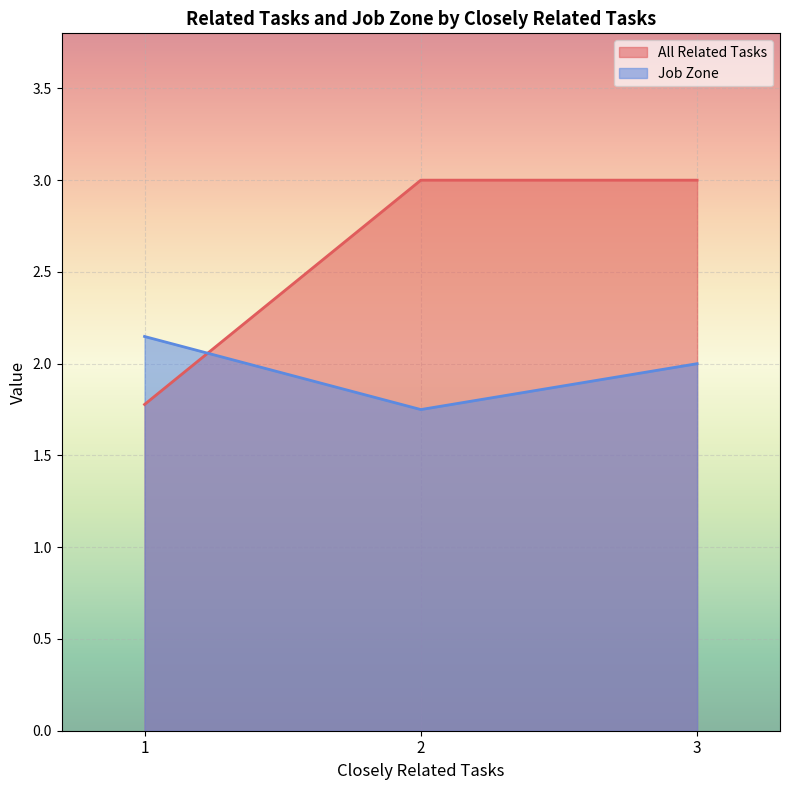

What is the sum of all Job Zone values?

5.9